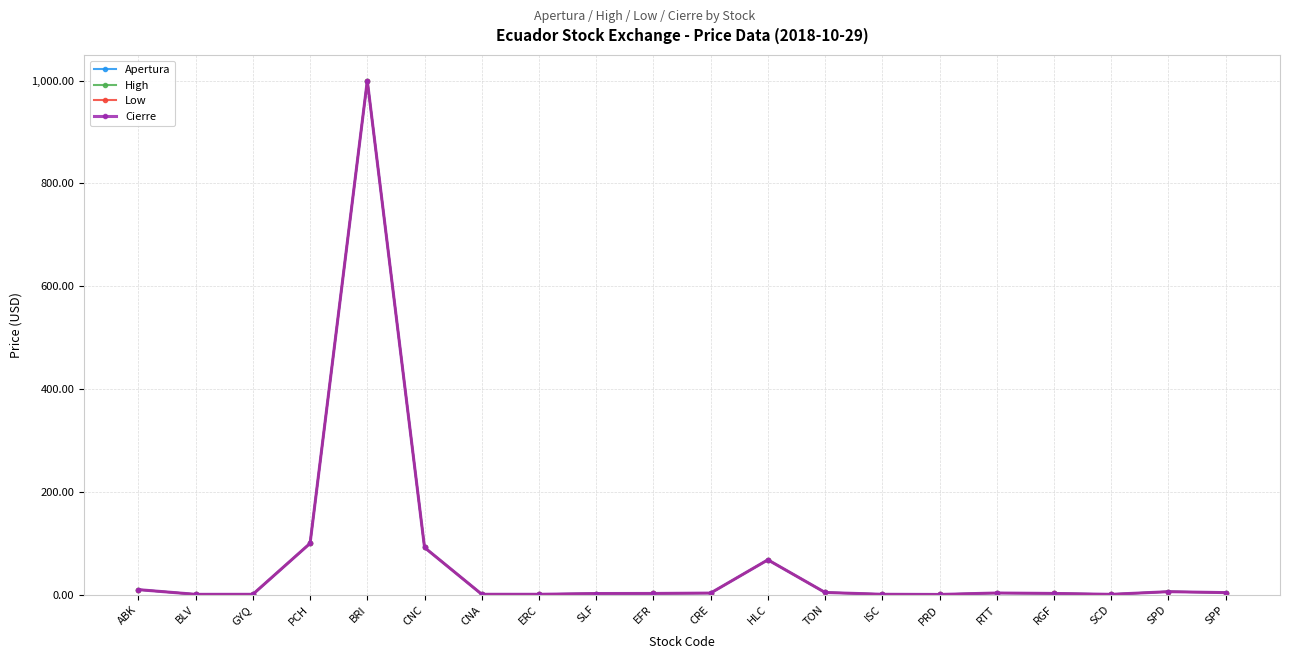

Is this an area chart (filled region under the line)?

No